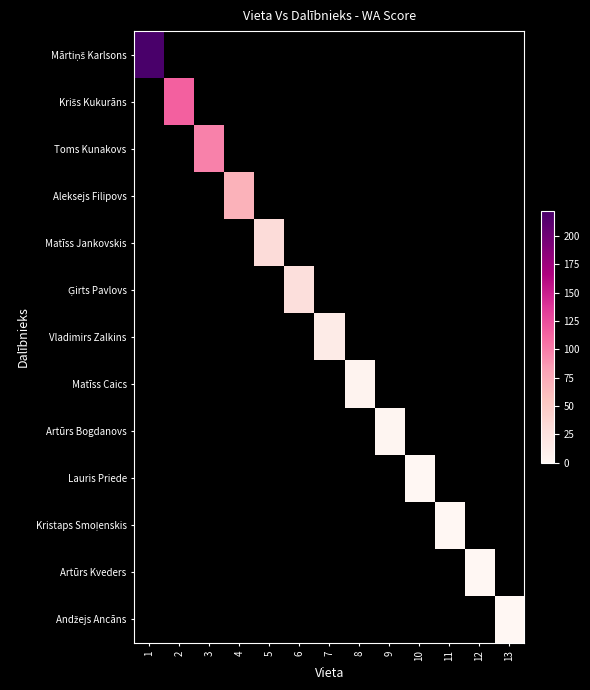

How many series are shown in this chart?

13